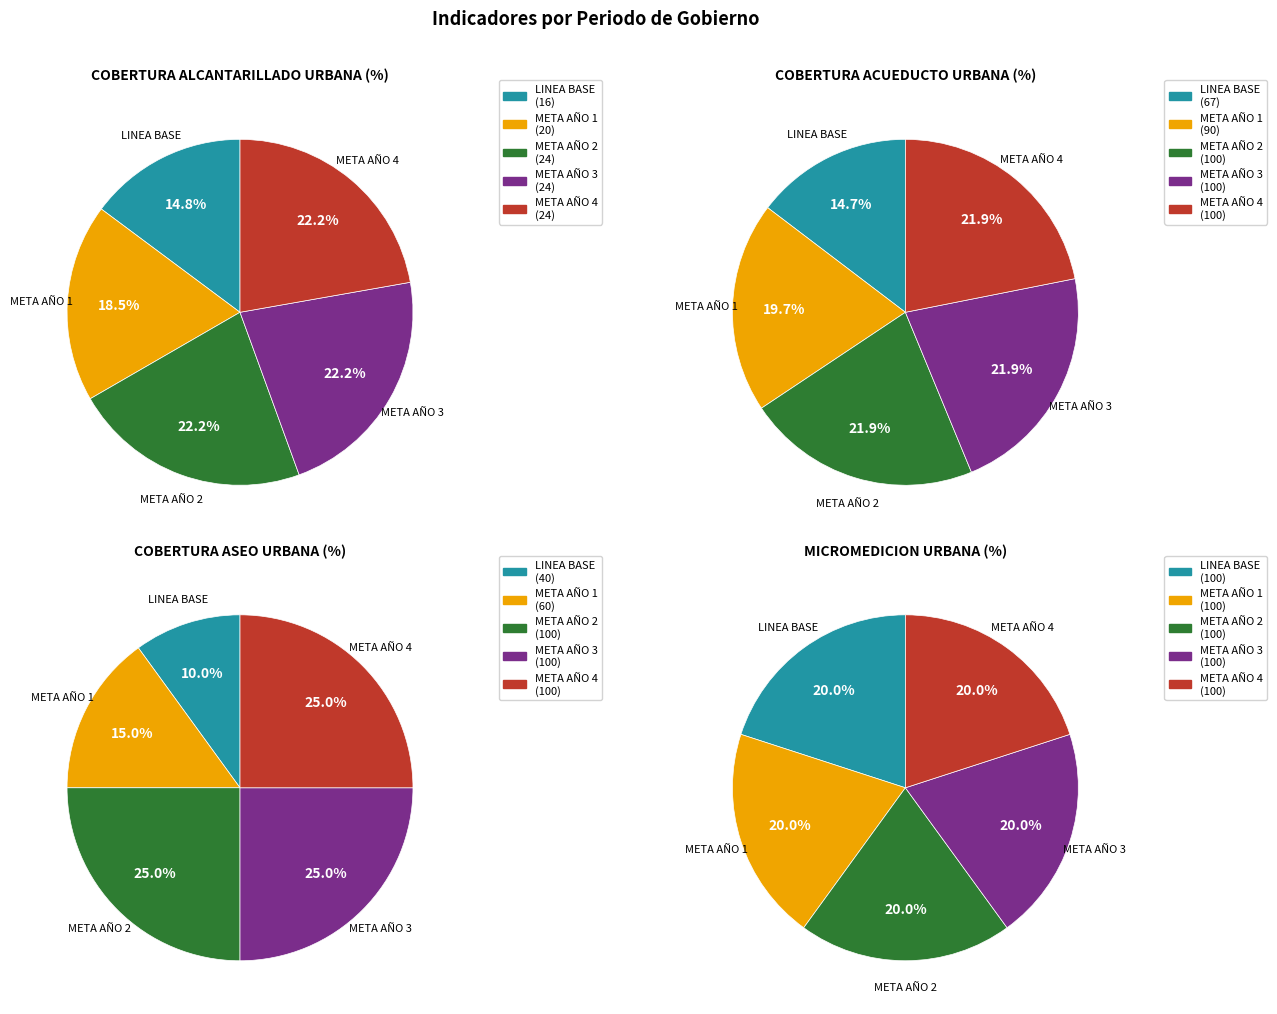

True or false: LINEA BASE accounts for 25% of the total.

False